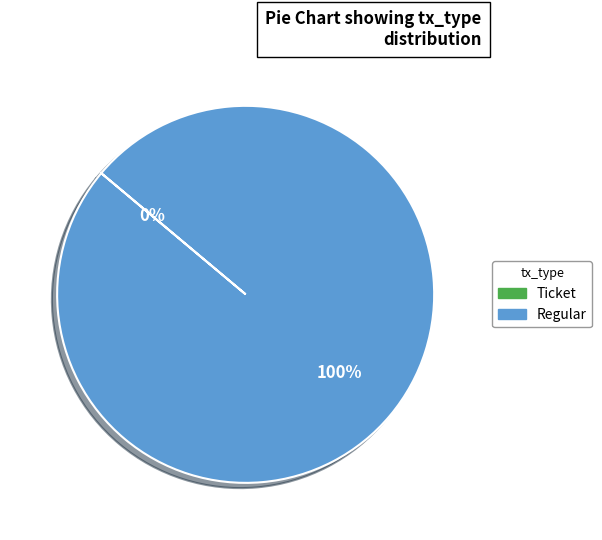

What is the change in value from Ticket to Regular?

+13